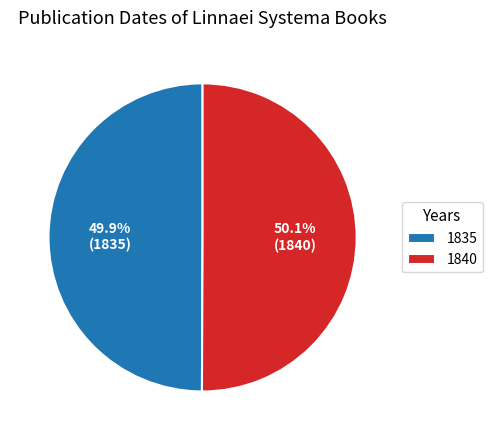

Is it true that 1840 is 50% of the pie?

True